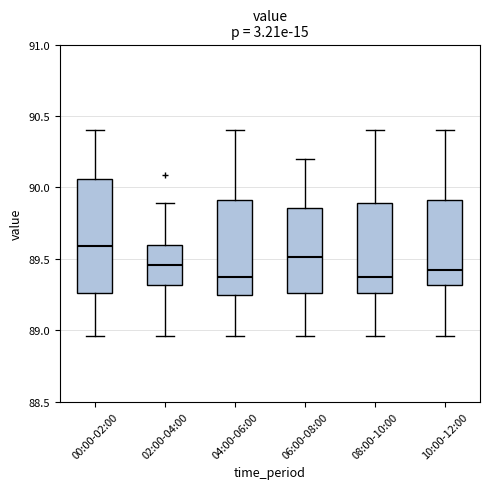

Where is the upper edge of the box for 00:00-02:00 on the y-axis? The values are not printed on the chart, so give them approximately, as read against the axis.

90.05